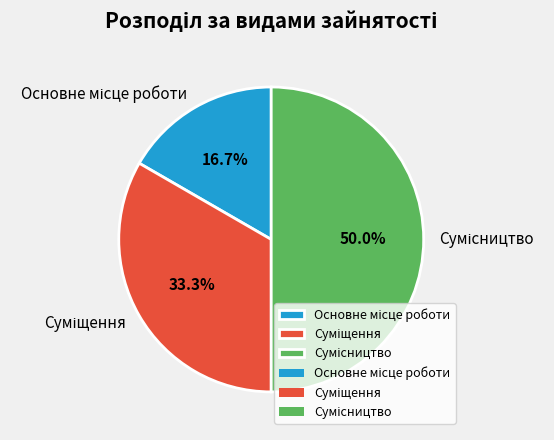

Count the number of slices in the pie.

3